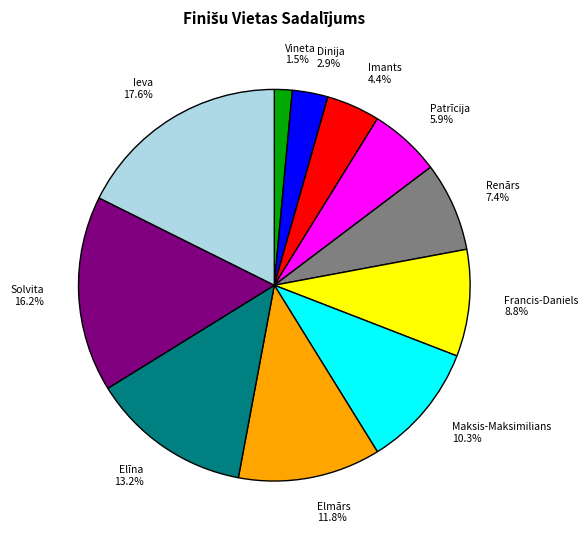

How many slices are in this pie chart?

11